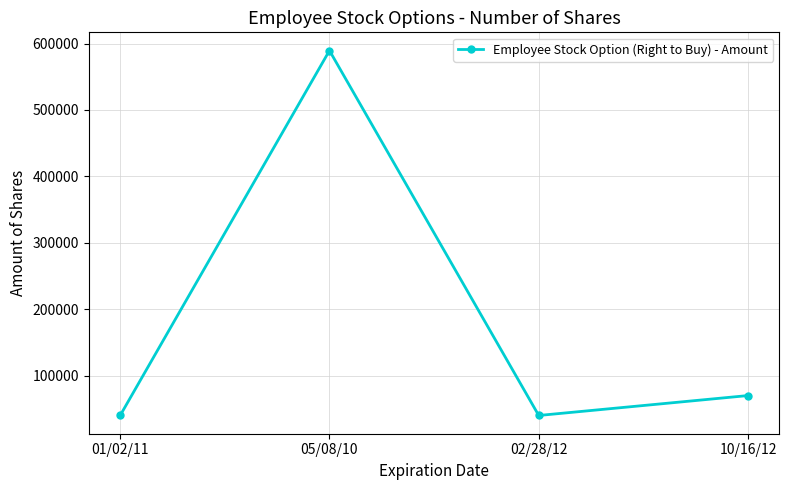

What is the difference between the maximum and second lowest values?

549400